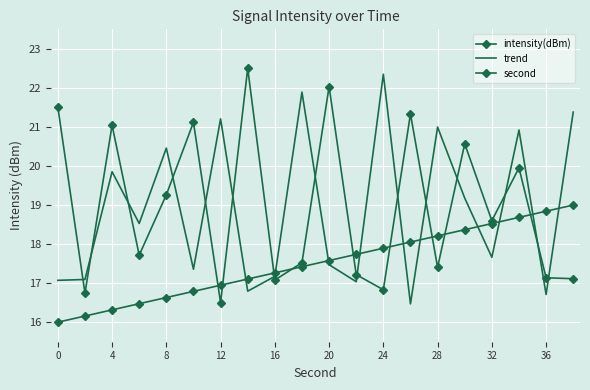

What is the lowest value of the trend series?

16.5